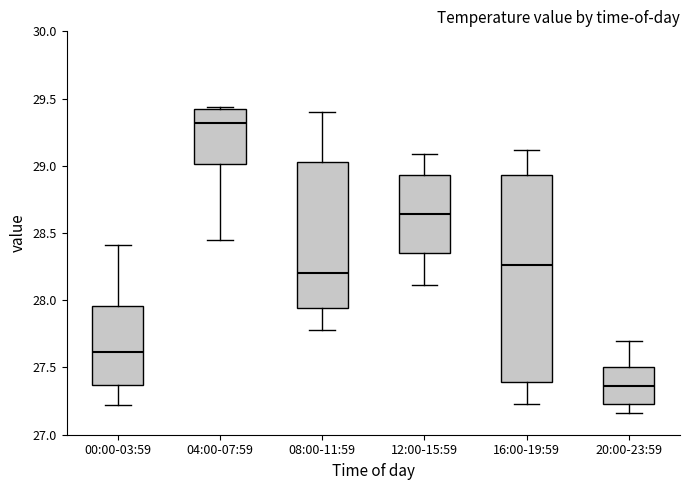

Reading left to right, transcribe this box plot: for each box, give where its median line is, the range the box spans, and where its two whiskers end, as read against the y-axis. The values are not printed on the chart, so give them approximately, as read against the axis.

00:00-03:59: median 27.60, box 27.35 to 27.95, whiskers 27.20 to 28.40
04:00-07:59: median 29.30, box 29.00 to 29.40, whiskers 28.45 to 29.45
08:00-11:59: median 28.20, box 27.95 to 29.05, whiskers 27.80 to 29.40
12:00-15:59: median 28.65, box 28.35 to 28.95, whiskers 28.10 to 29.10
16:00-19:59: median 28.25, box 27.40 to 28.95, whiskers 27.25 to 29.10
20:00-23:59: median 27.35, box 27.25 to 27.50, whiskers 27.15 to 27.70